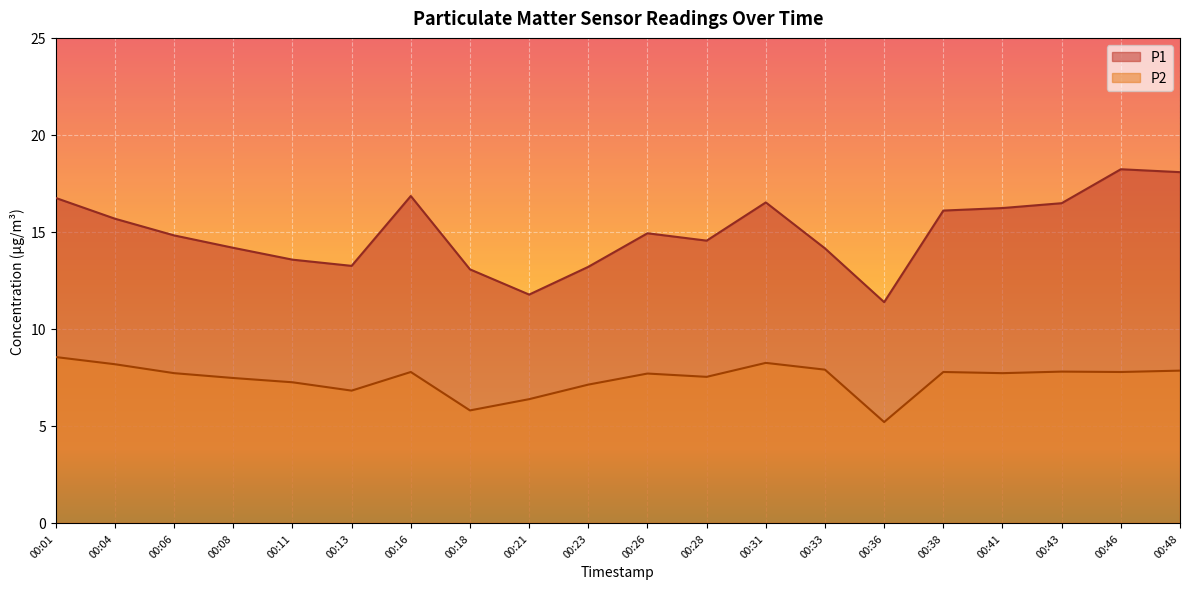

In P2, how many points are lower than both neighbors (excluding endpoints)?

6